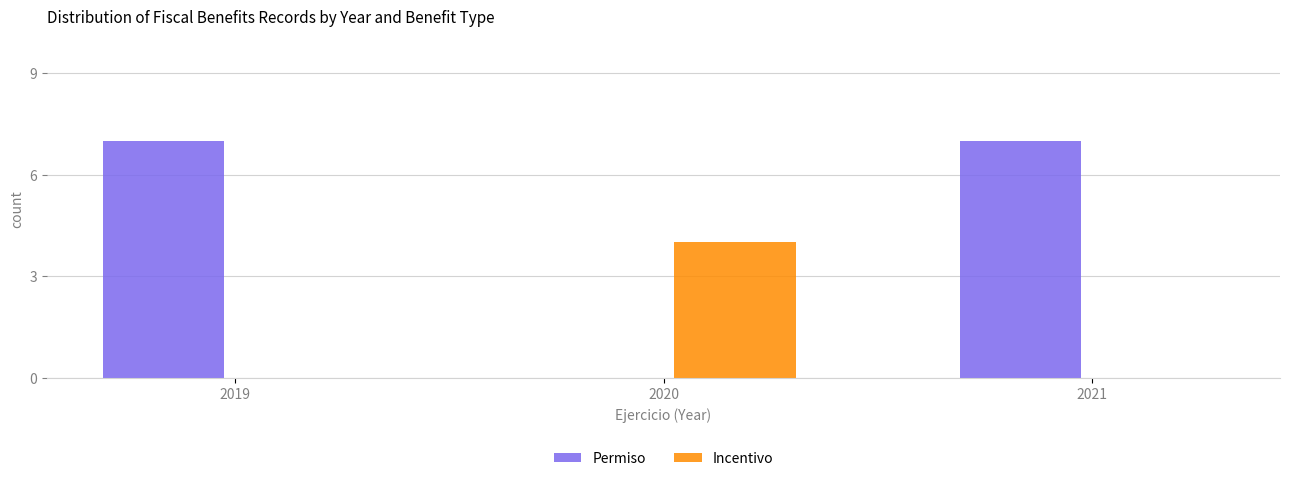

Reading left to right, transcribe all the data shown in this chart.

Permiso: 2019=7	2020=0	2021=7
Incentivo: 2019=0	2020=4	2021=0